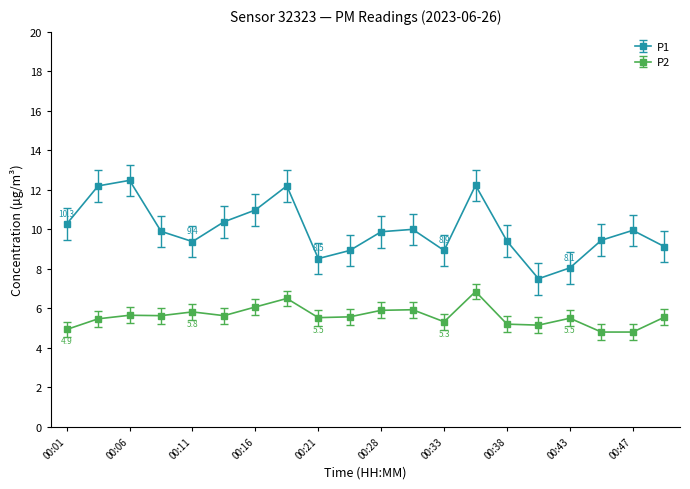

Rank the series by their maximum value, from highest to lowest.

P1, P2